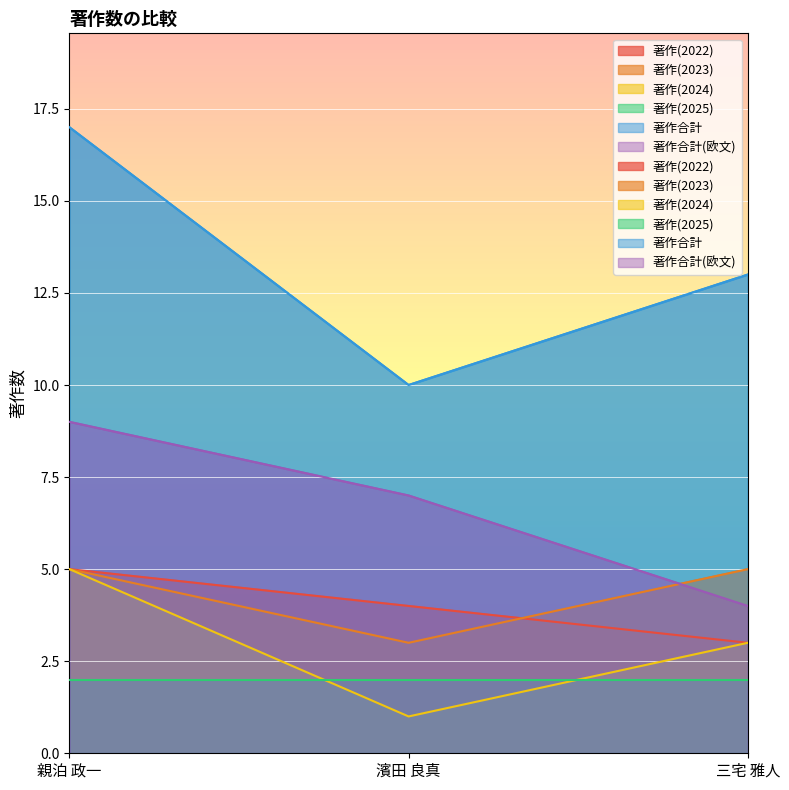

How many data points in 著作(2024) are less than 3?

1